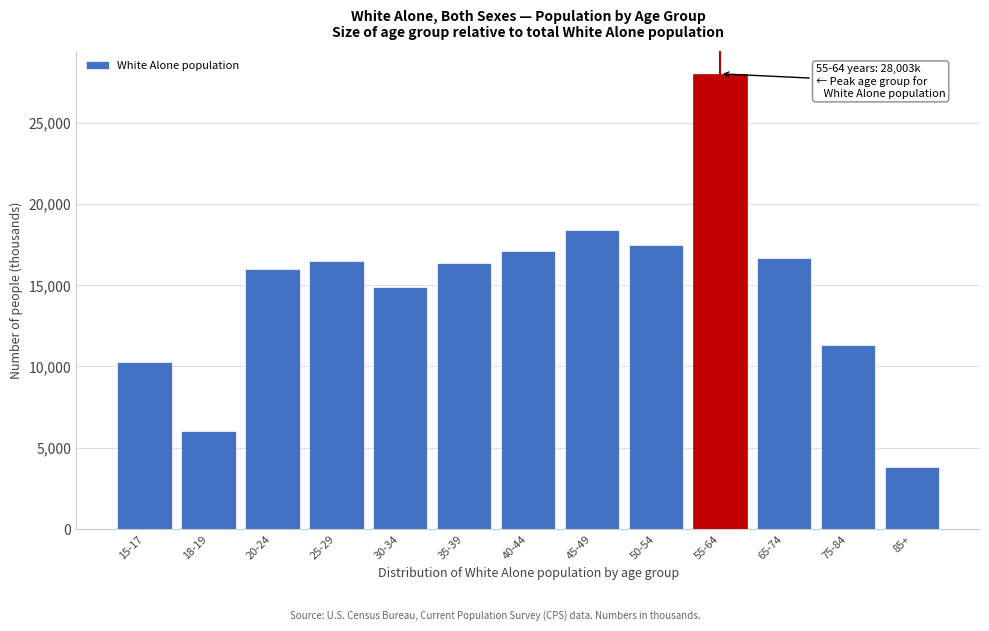

Reading left to right, what are all the values shown in this chart?

15-17=10252	18-19=6022	20-24=16011	25-29=16487	30-34=14887	35-39=16354	40-44=17103	45-49=18414	50-54=17492	55-64=28003	65-74=16649	75-84=11348	85+=3820